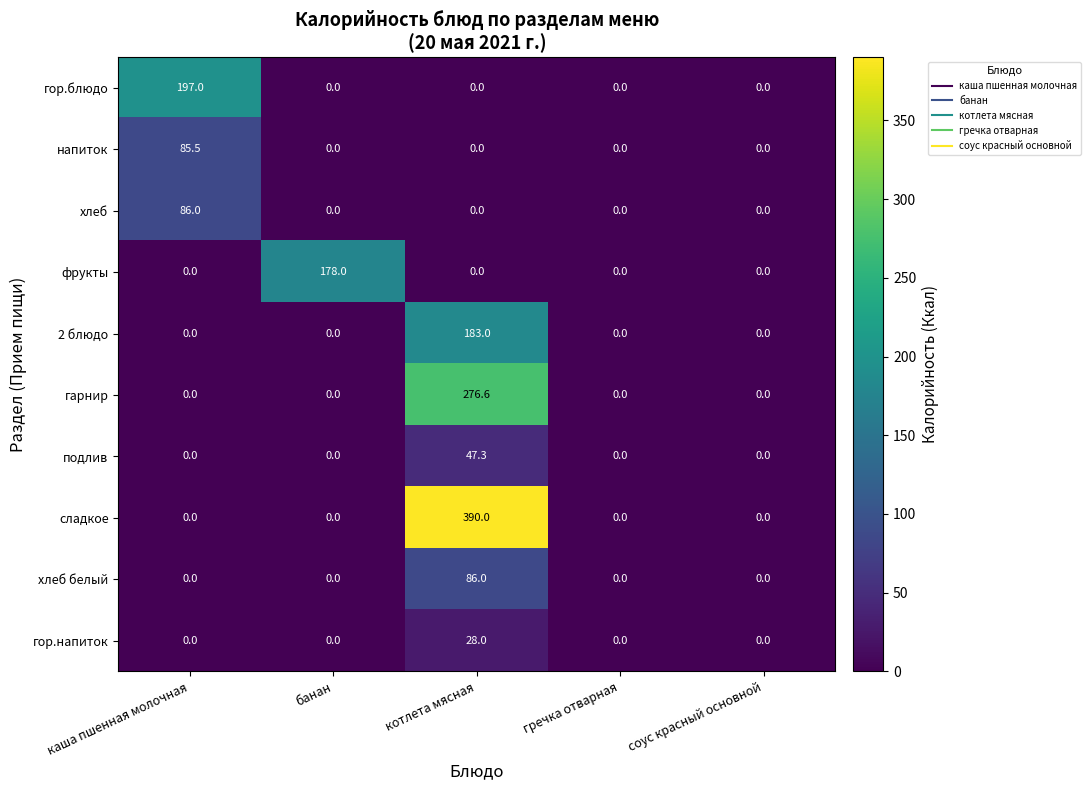

What is the sum of all напиток values?

85.5